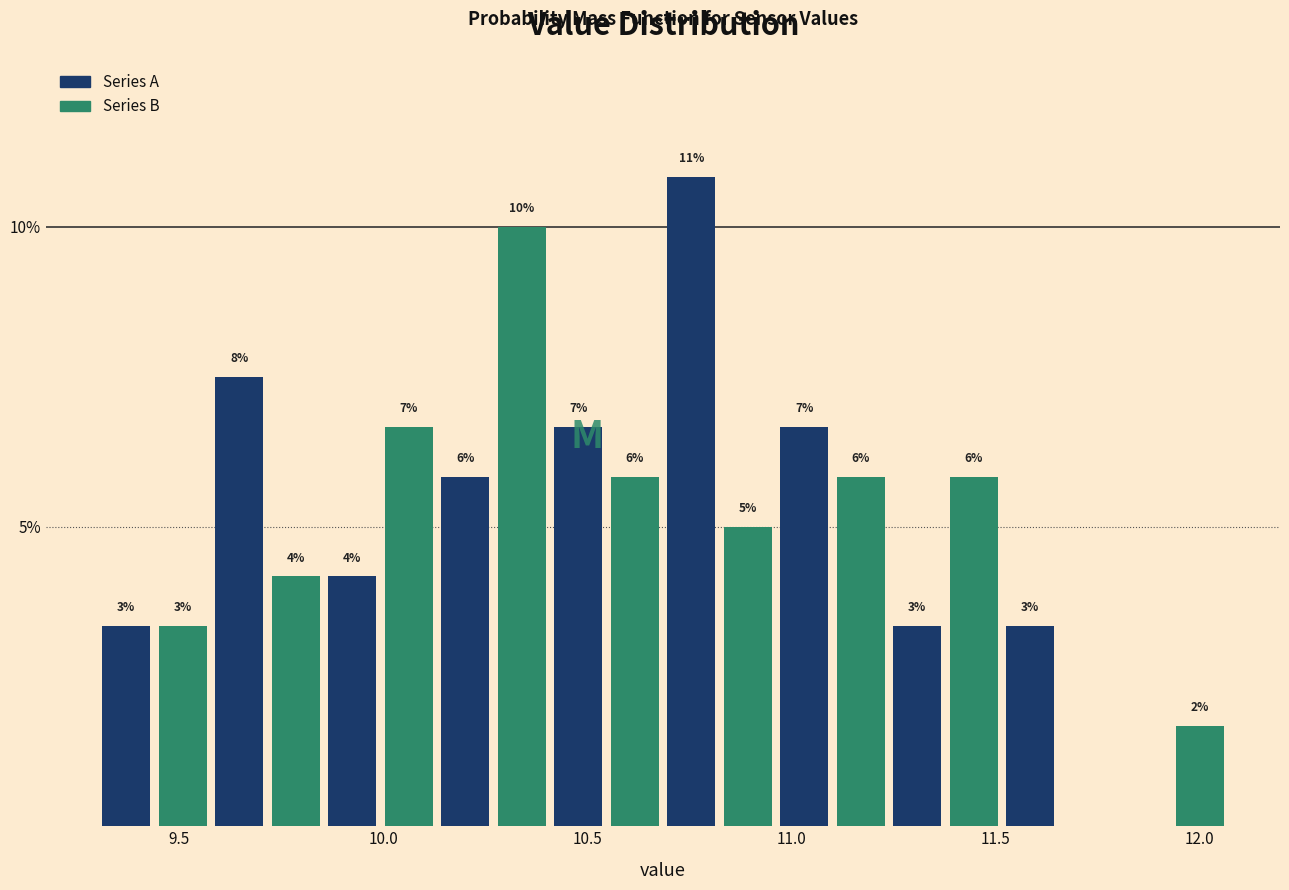

Around what value on the x-axis is the tallest bar? Give the approximate position of its centre, as read against the axis.

10.75